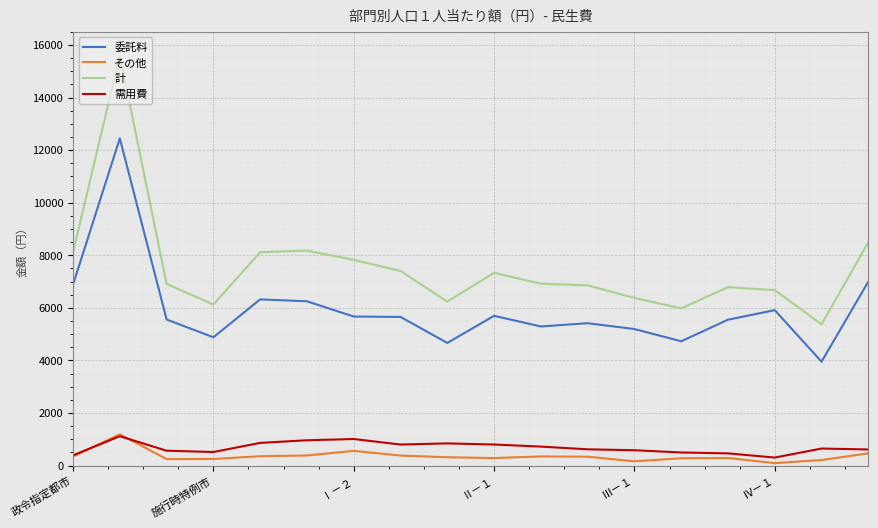

Which series has the largest range (max minus min)?

計